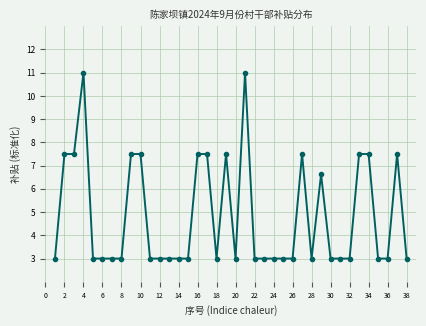

What is the average value?

4.8